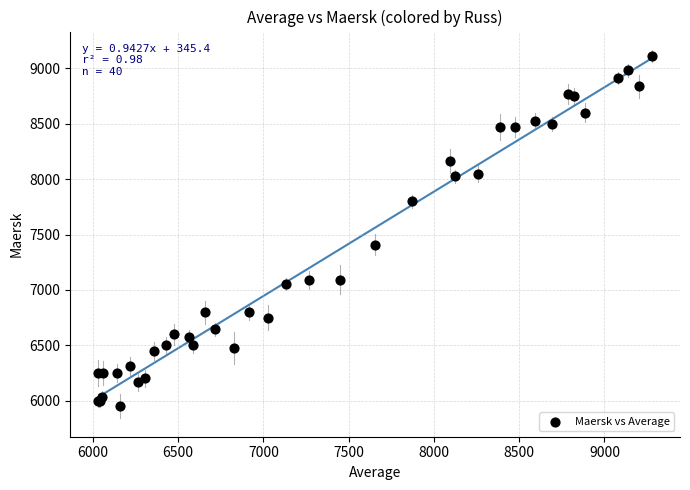

What Y value in the scatter plot is closest to 7531?

7409